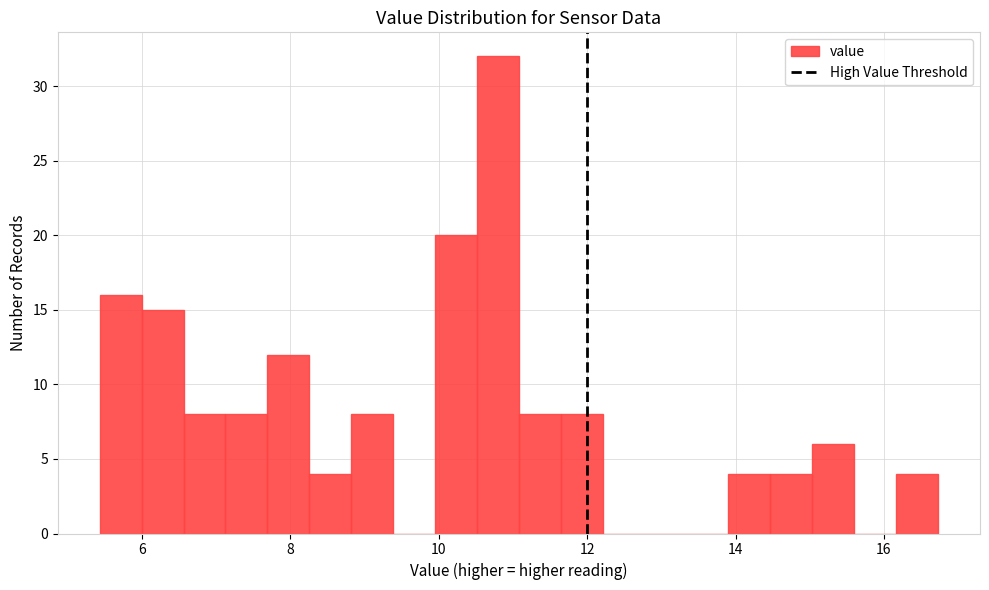

Read against the x-axis, roughly where is the centre of the tallest bar?

10.8